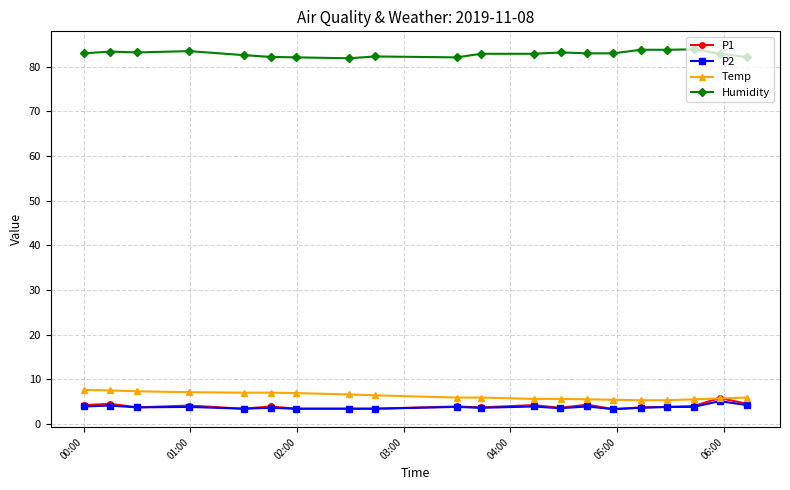

What is the value of the P2 point at the 15th from the left?

3.3